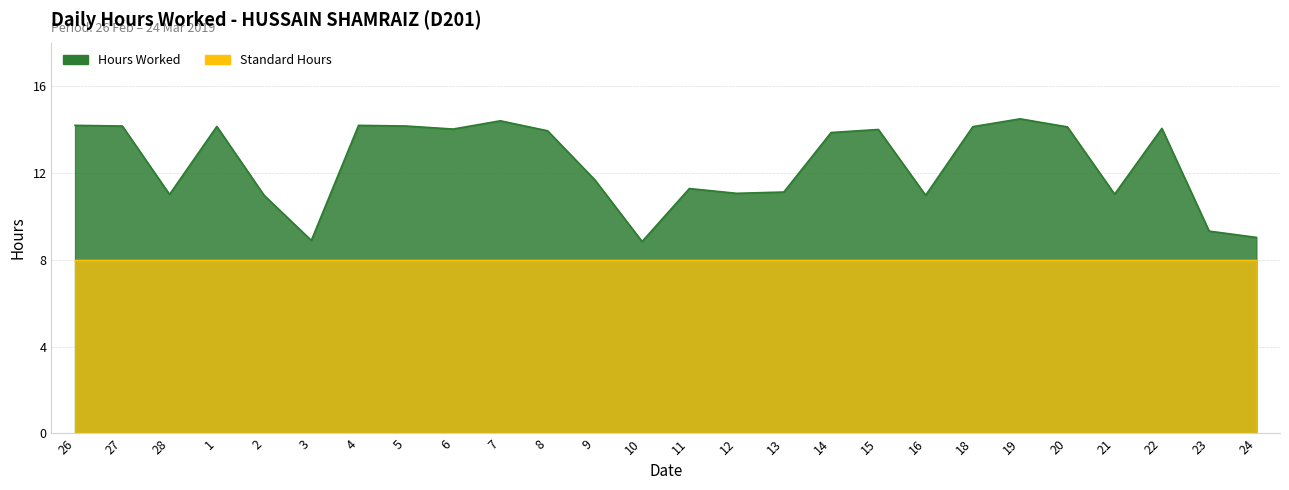

What is the sum of all values?

323.0